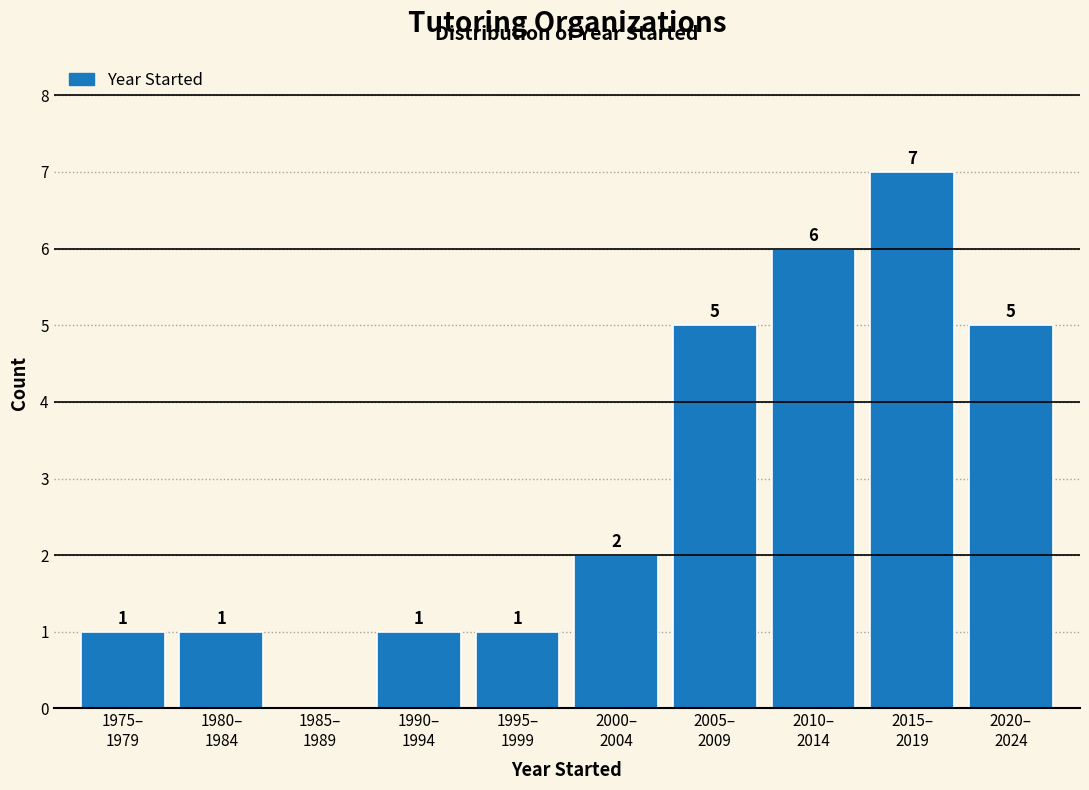

What is the maximum value shown in the chart?

7